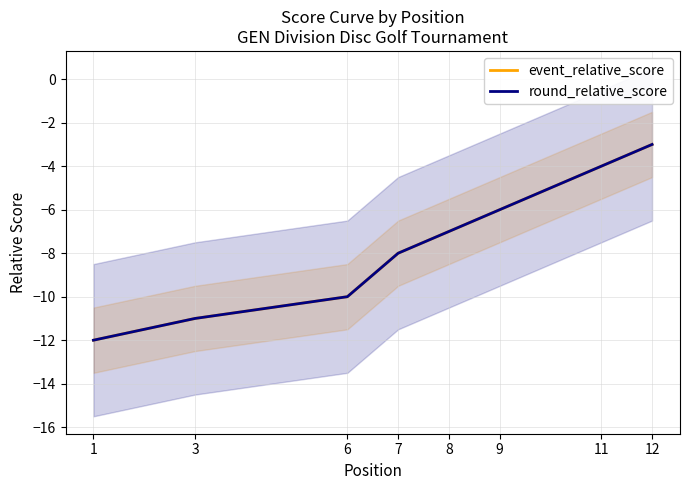

How many data points in event_relative_score are less than -8?

6